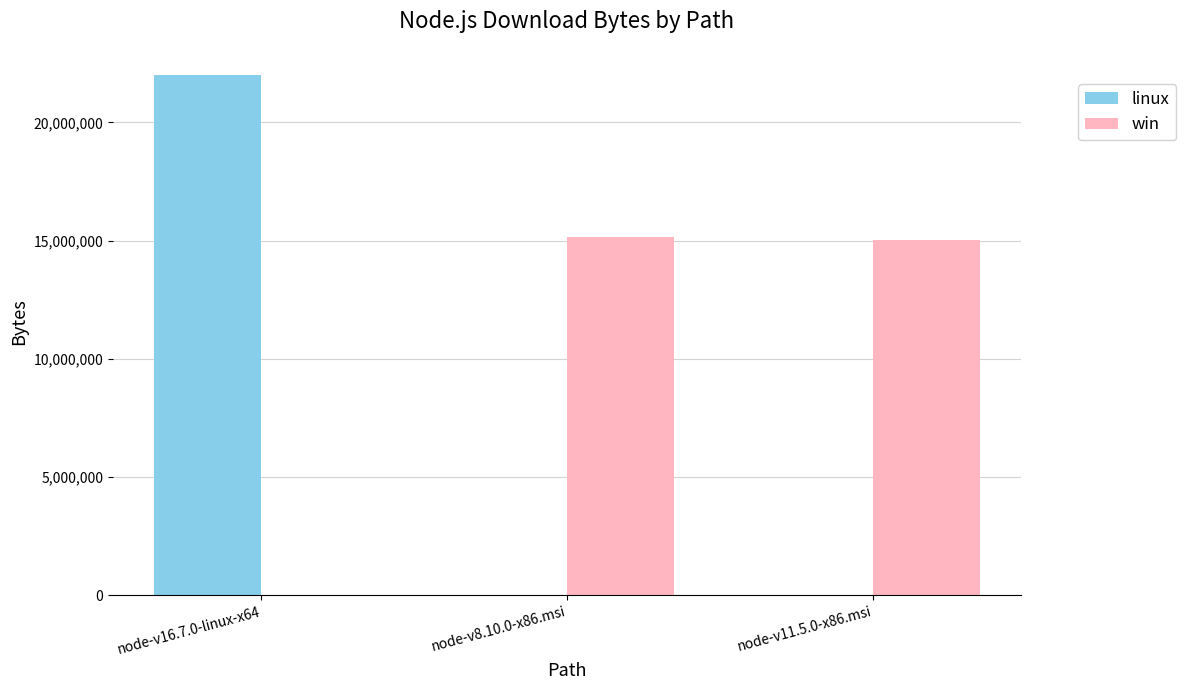

At which category is the sum across all series the highest?

node-v16.7.0-linux-x64